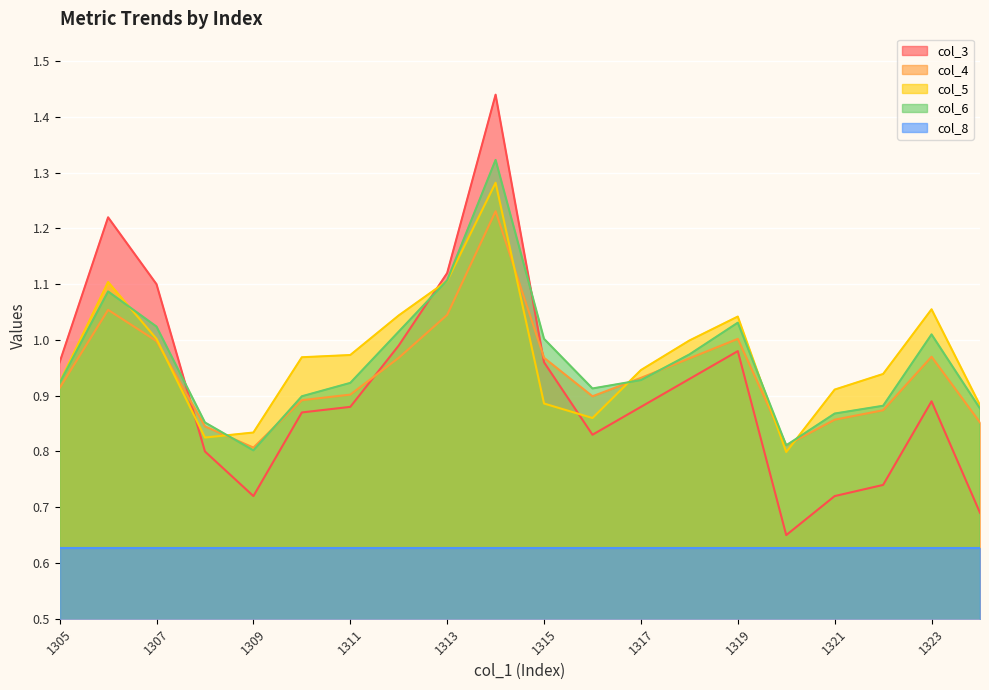

What is the value of the col_4 point at the 2nd from the left?

1.1